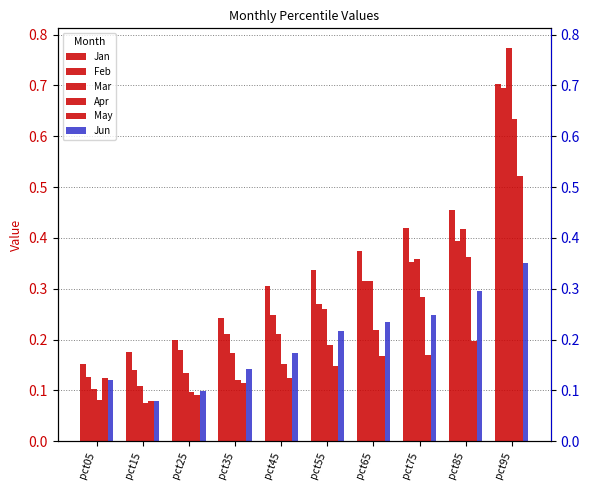

Reading left to right, extract all data points from this chart.

Jan: pct05=0.2	pct15=0.2	pct25=0.2	pct35=0.2	pct45=0.3	pct55=0.3	pct65=0.4	pct75=0.4	pct85=0.5	pct95=0.7
Feb: pct05=0.1	pct15=0.1	pct25=0.2	pct35=0.2	pct45=0.2	pct55=0.3	pct65=0.3	pct75=0.4	pct85=0.4	pct95=0.7
Mar: pct05=0.1	pct15=0.1	pct25=0.1	pct35=0.2	pct45=0.2	pct55=0.3	pct65=0.3	pct75=0.4	pct85=0.4	pct95=0.8
Apr: pct05=0.1	pct15=0.1	pct25=0.1	pct35=0.1	pct45=0.2	pct55=0.2	pct65=0.2	pct75=0.3	pct85=0.4	pct95=0.6
May: pct05=0.1	pct15=0.1	pct25=0.1	pct35=0.1	pct45=0.1	pct55=0.1	pct65=0.2	pct75=0.2	pct85=0.2	pct95=0.5
Jun: pct05=0.1	pct15=0.1	pct25=0.1	pct35=0.1	pct45=0.2	pct55=0.2	pct65=0.2	pct75=0.2	pct85=0.3	pct95=0.3